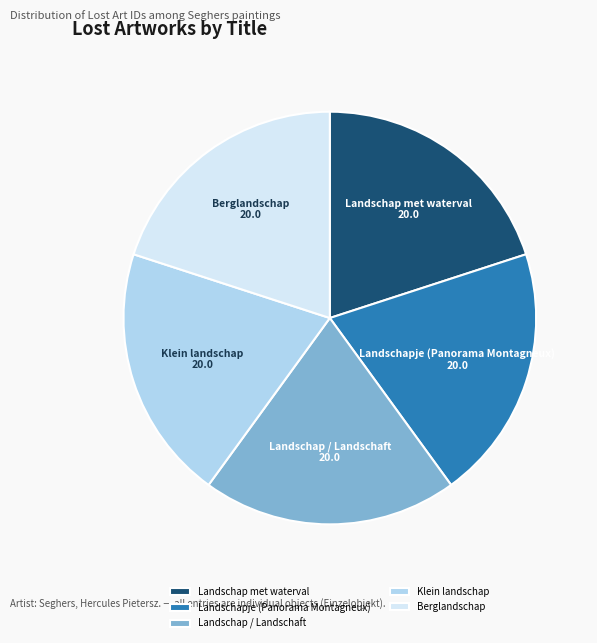

Combined, do Landschap / Landschaft and Berglandschap account for over 50%?

No